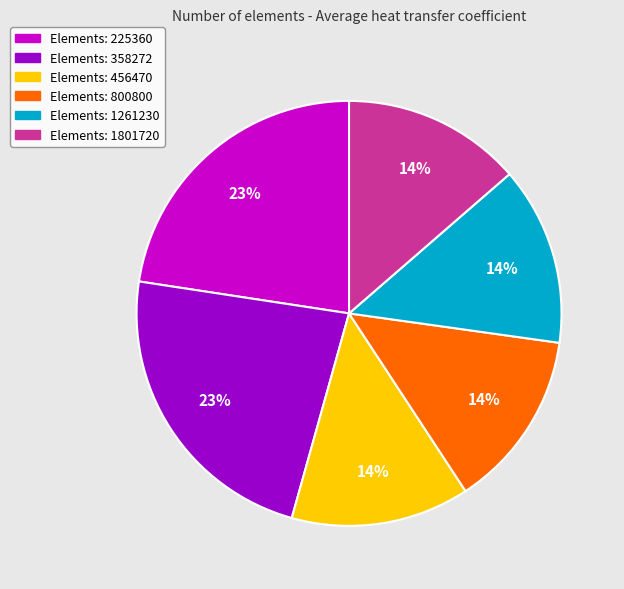

Is there any slice that represents more than half of the pie?

No